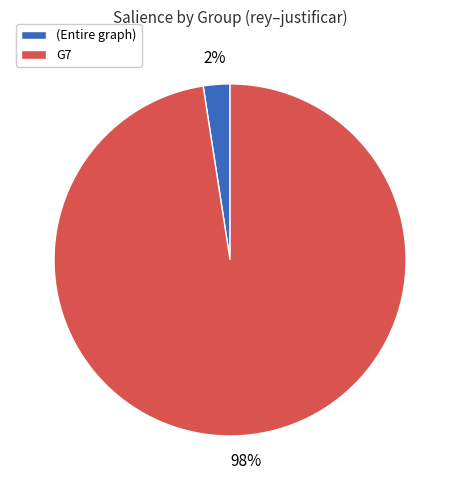

Combined, do (Entire graph) and G7 account for over 50%?

Yes